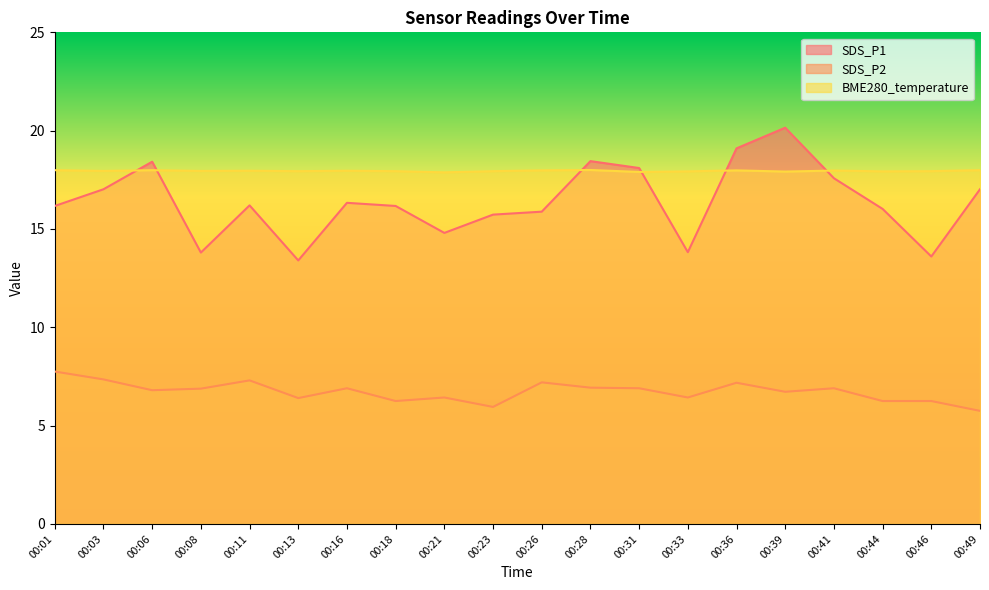

Which series has the widest spread of values?

SDS_P1